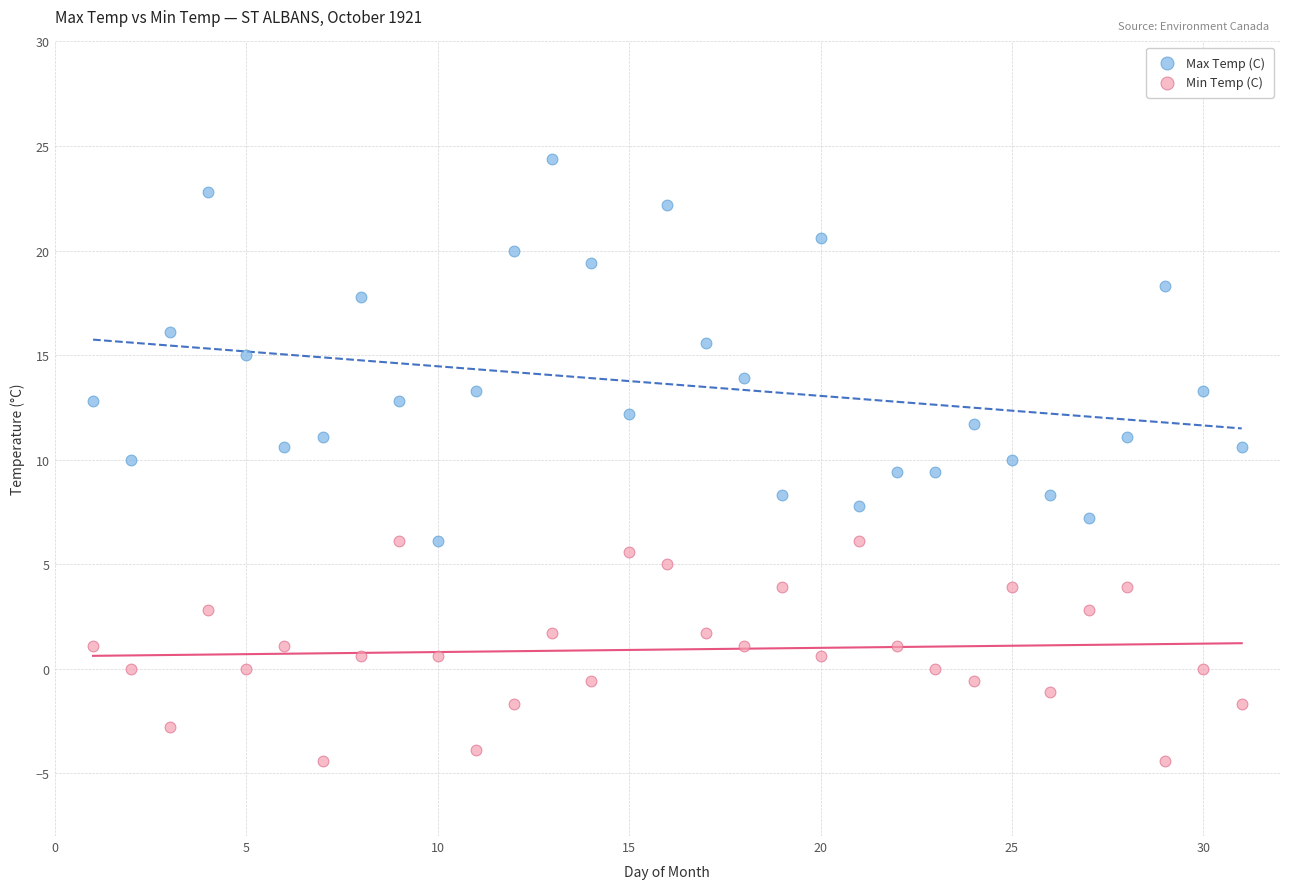

Which series has the largest Y range (max minus min)?

Max Temp (C)